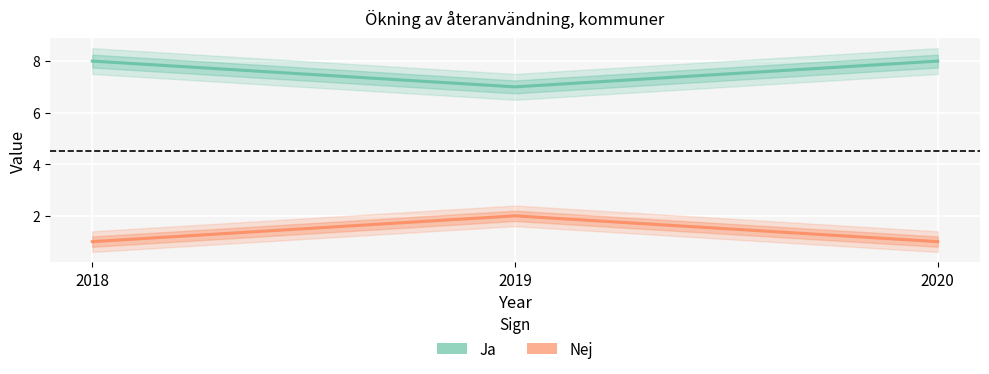

What is the spread (max minus min) of values at 2019?

5